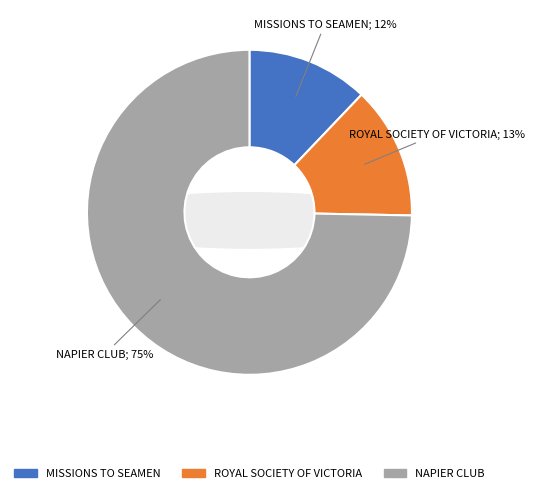

The MISSIONS TO SEAMEN slice represents 12% of the pie. True or false?

True